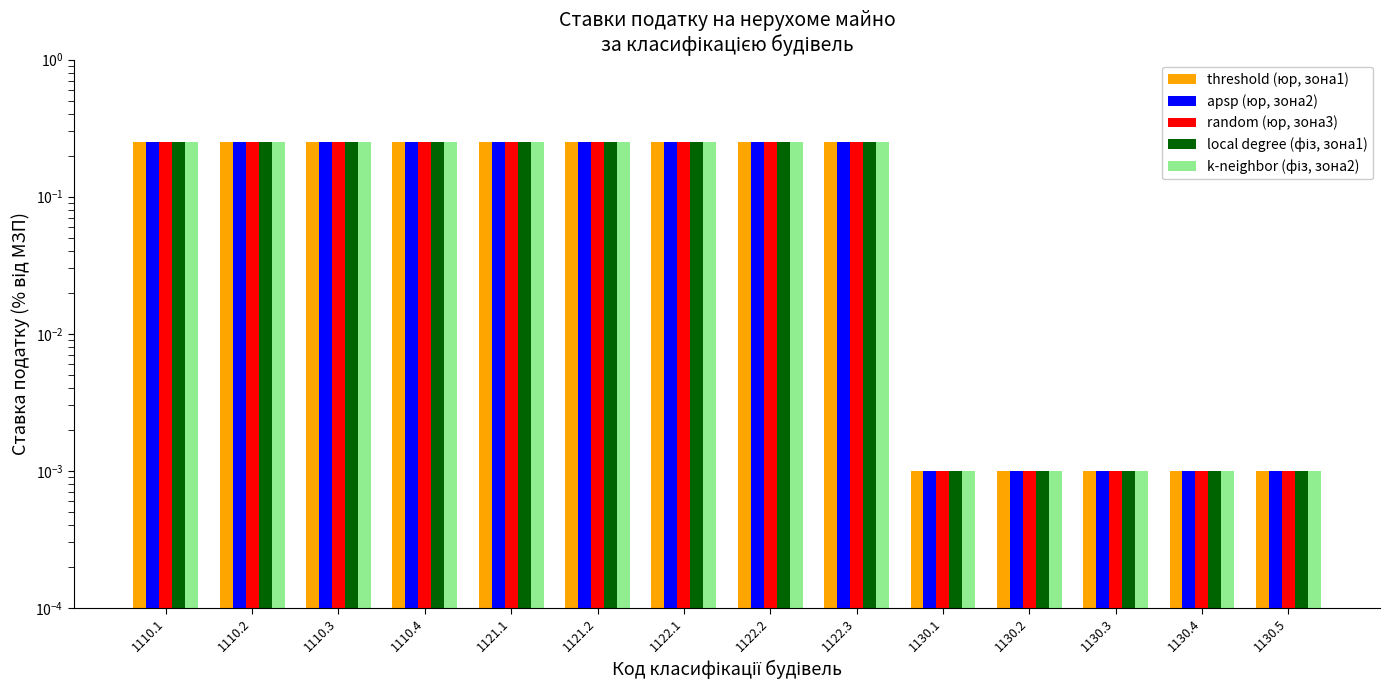

At which category is the sum across all series the highest?

1110.1